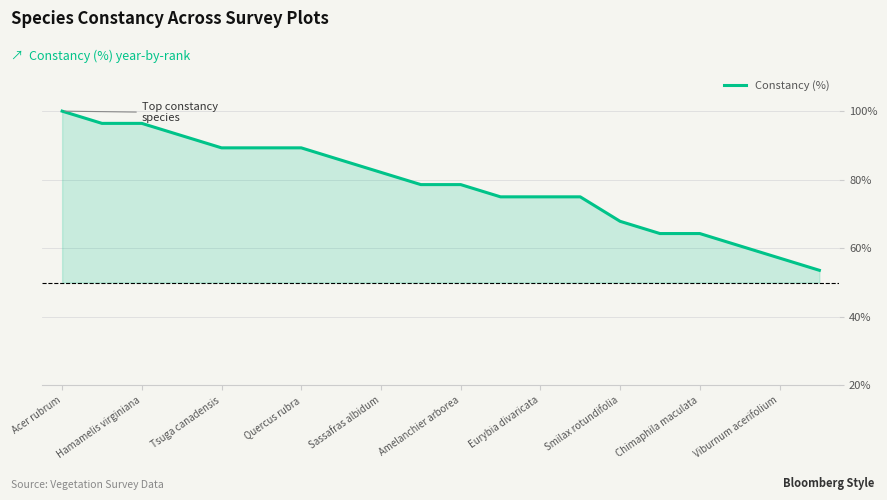

The value of Constancy (%) at Hamamelis virginiana is 96.4. True or false?

True